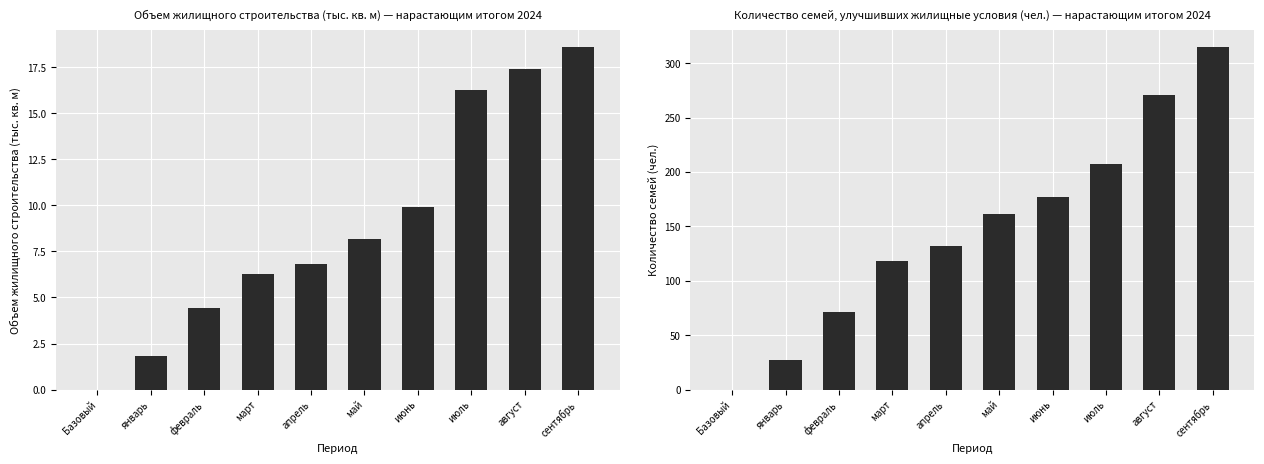

At how many categories does at least one series exceed 51?

8